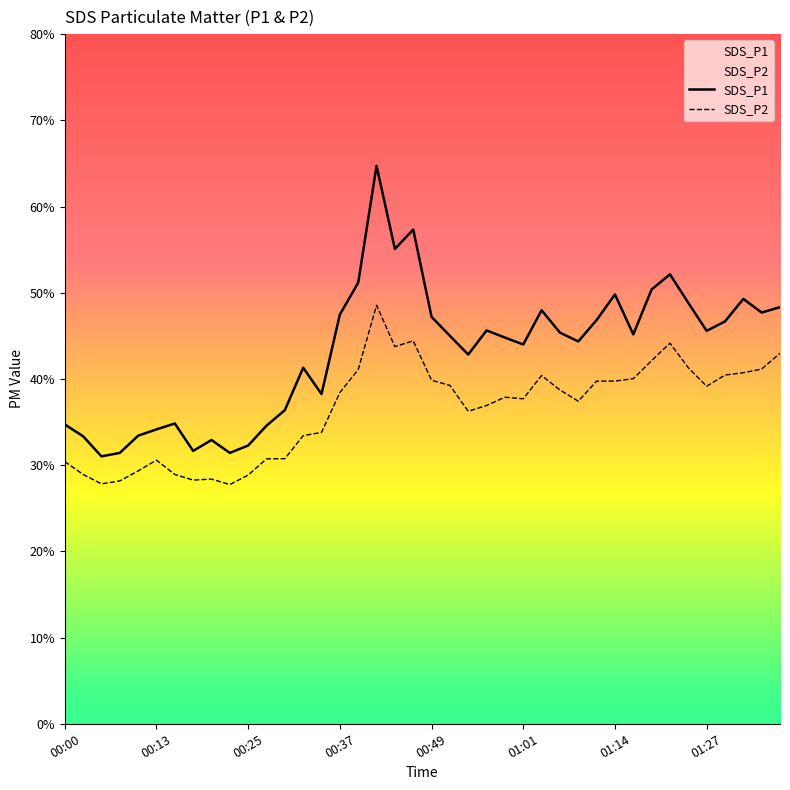

Rank the series by their maximum value, from lowest to highest.

SDS_P2, SDS_P1